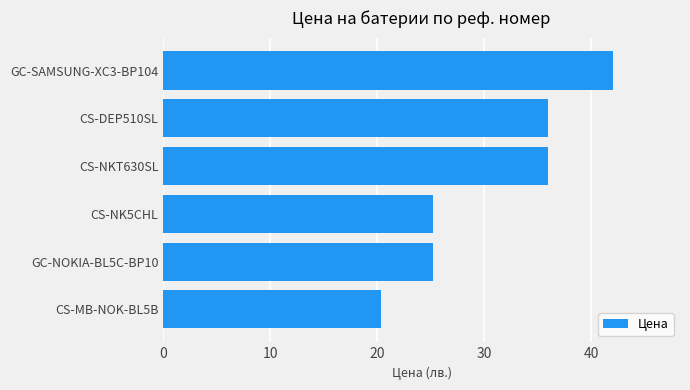

Which has a higher value, CS-NK5CHL or CS-MB-NOK-BL5B?

CS-NK5CHL